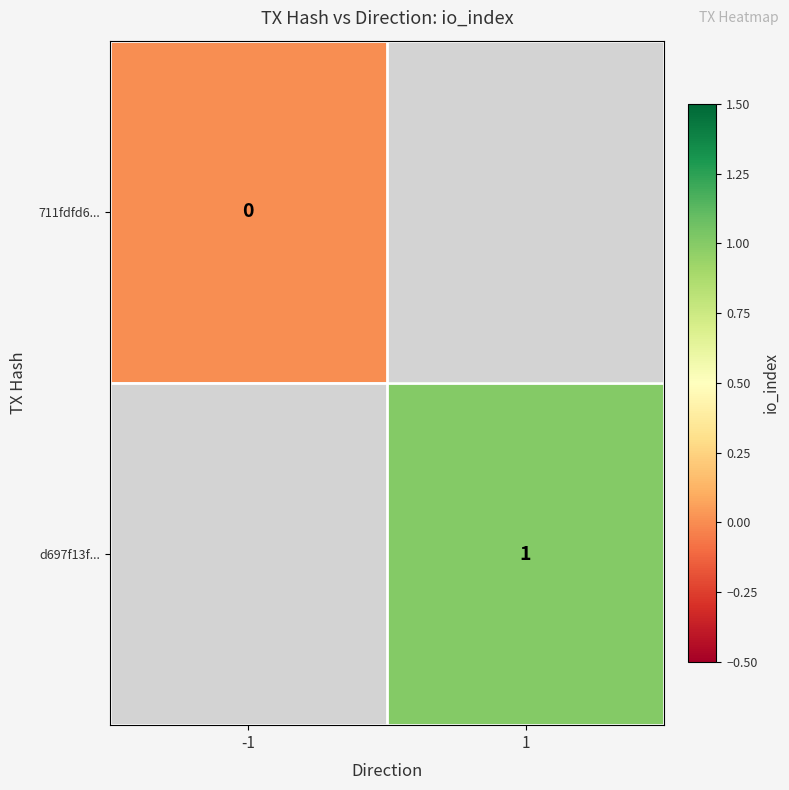

What is the greatest value displayed?

1.0